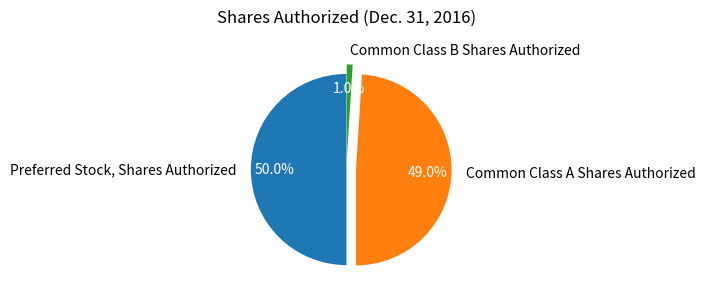

To the nearest percent, what percentage of the pie is Preferred Stock, Shares Authorized?

50%